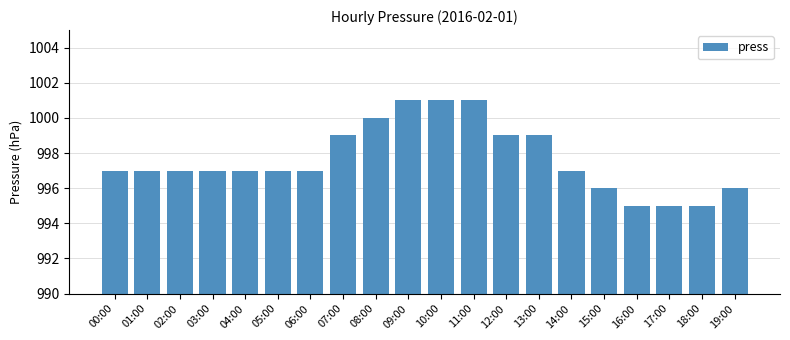

Count the number of data series in this chart.

1